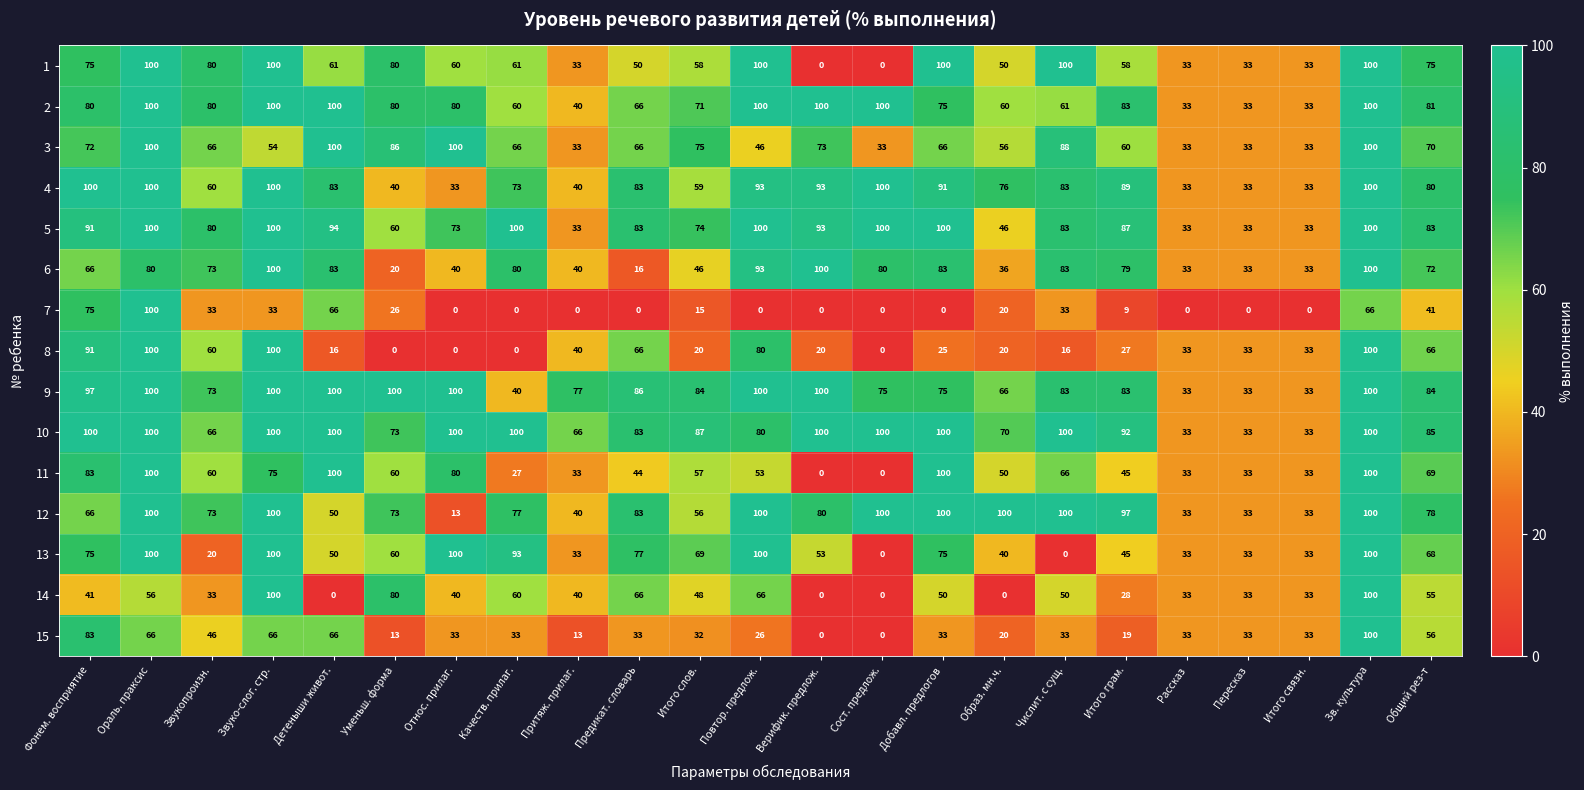

True or false: 15 has a value of 105 at Детеныши живот..

False